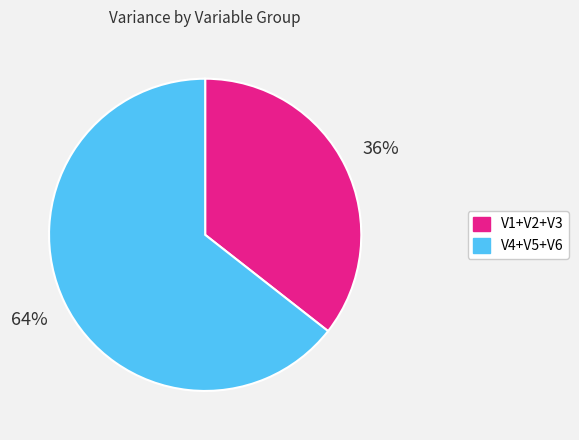

Does any single category account for the majority?

Yes